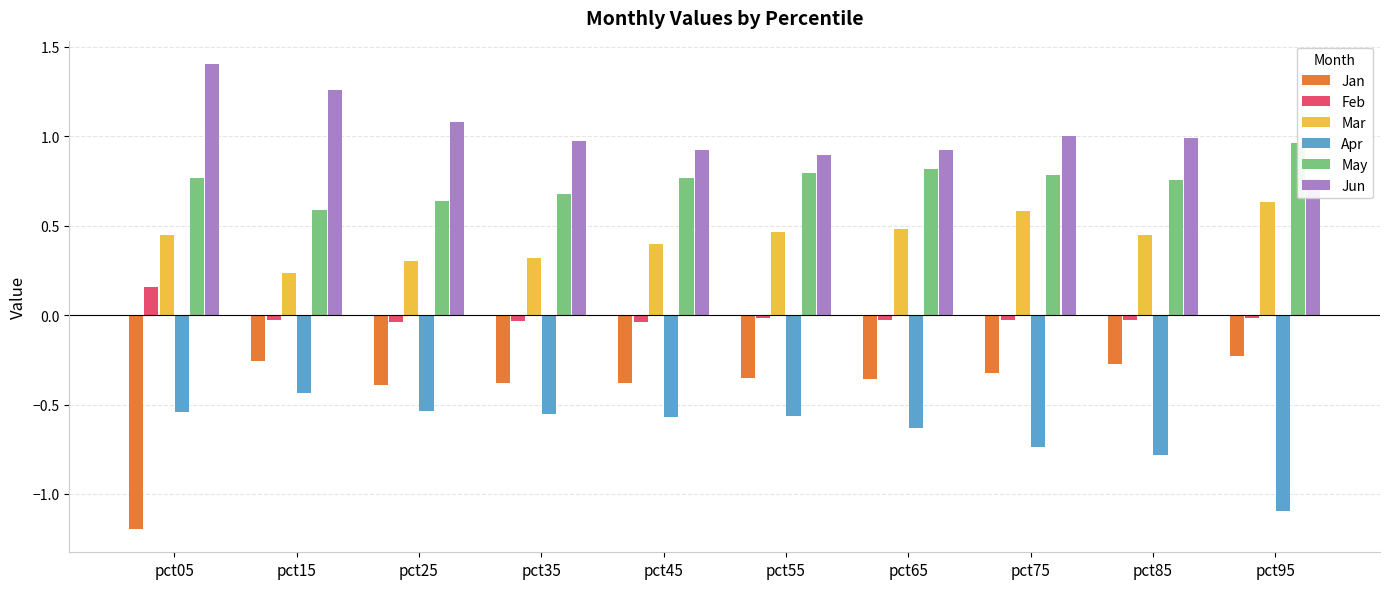

How many categories are shown in the chart?

10